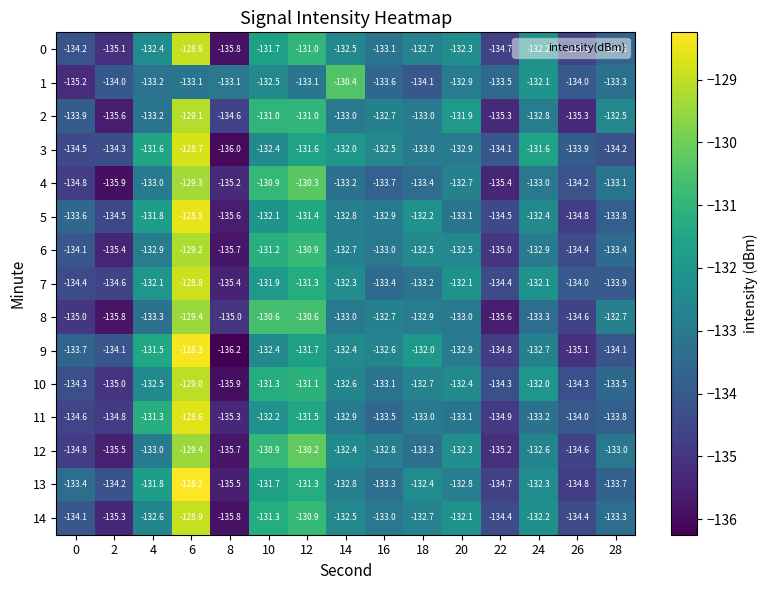

True or false: 14 has a value of -206.7 at 8.

False